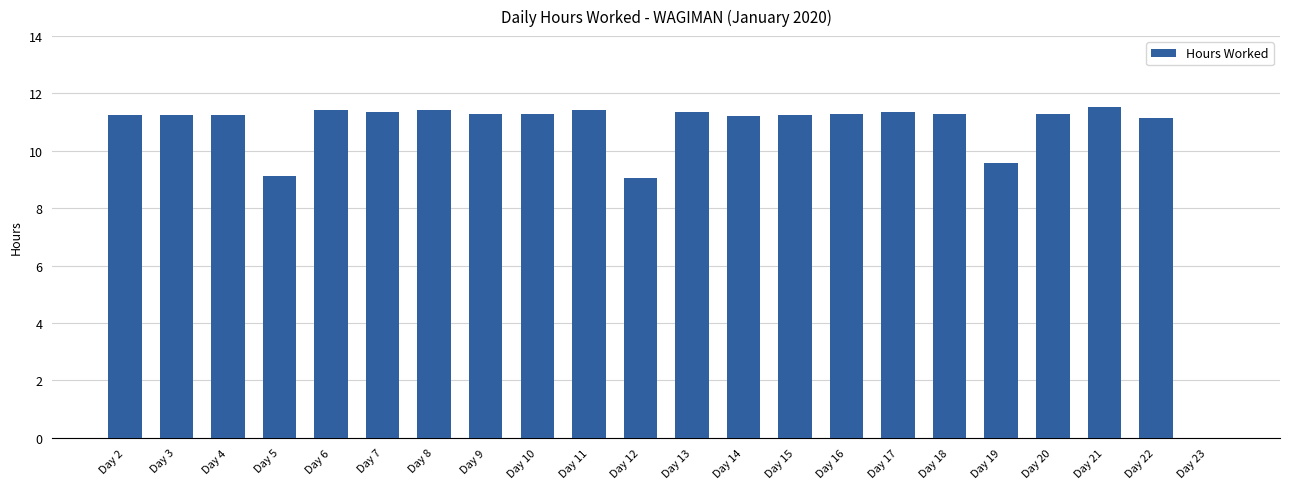

The value at Day 5 is 13.7. True or false?

False